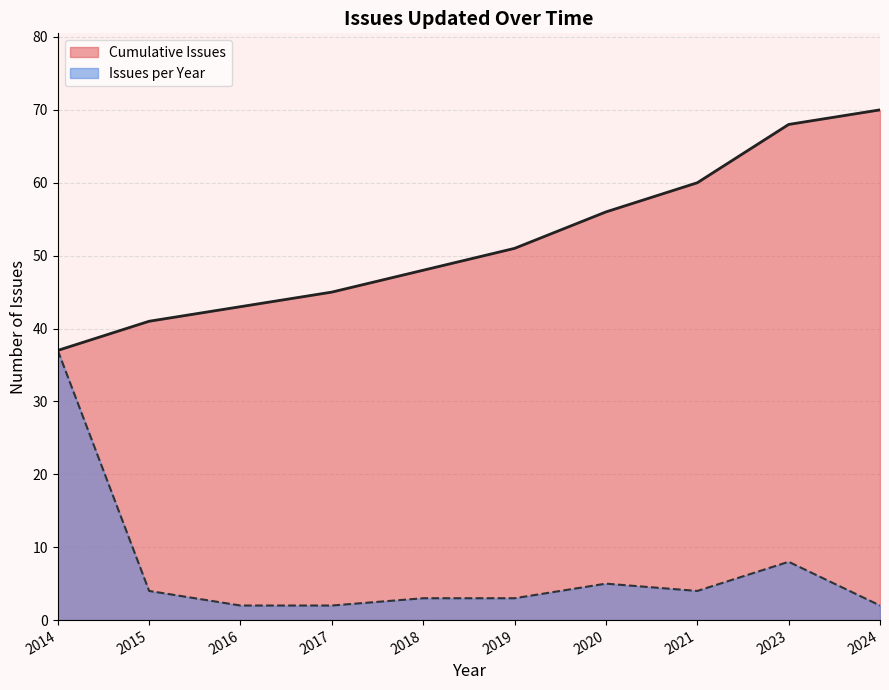

What is the difference between the highest and lowest values at 2016?

41